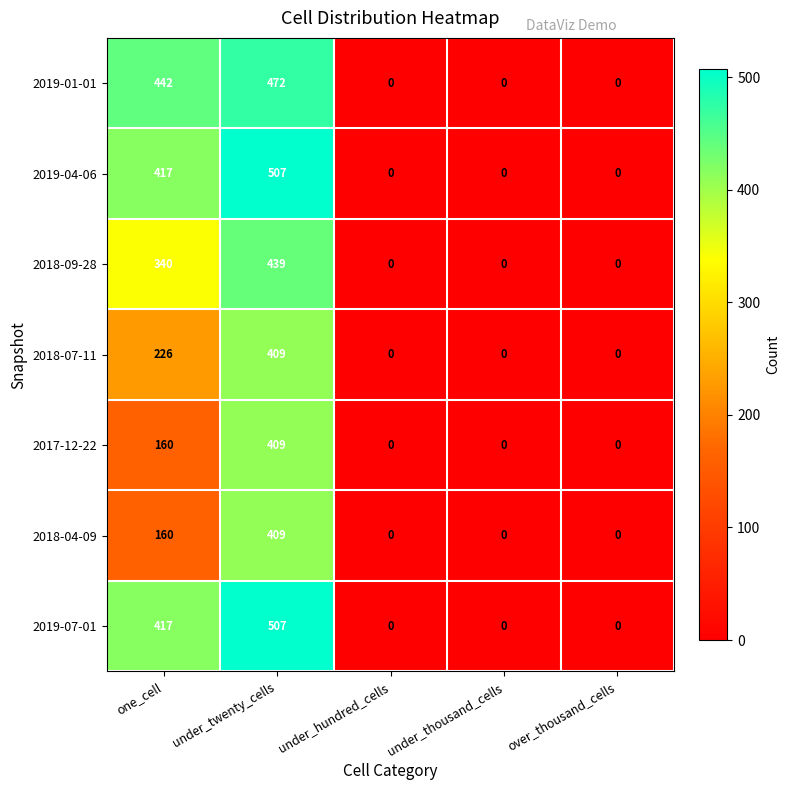

Count the 2018-07-11 values in the range 0 to 226.

4